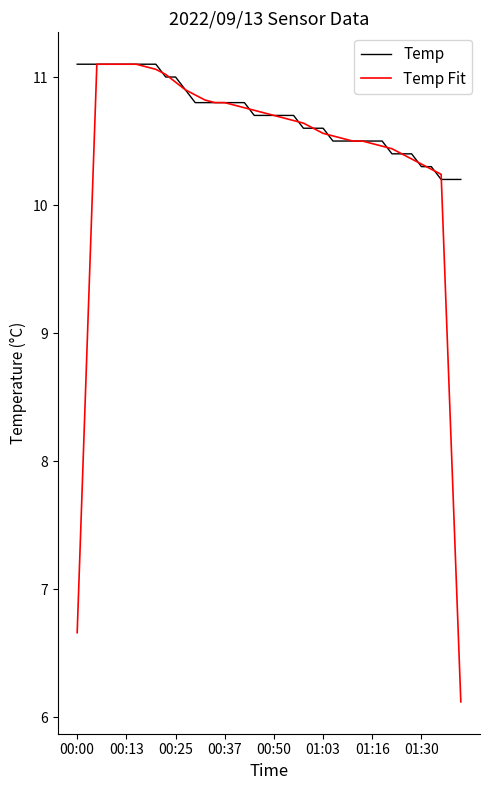

Does the chart display data point markers on the line(s)?

No